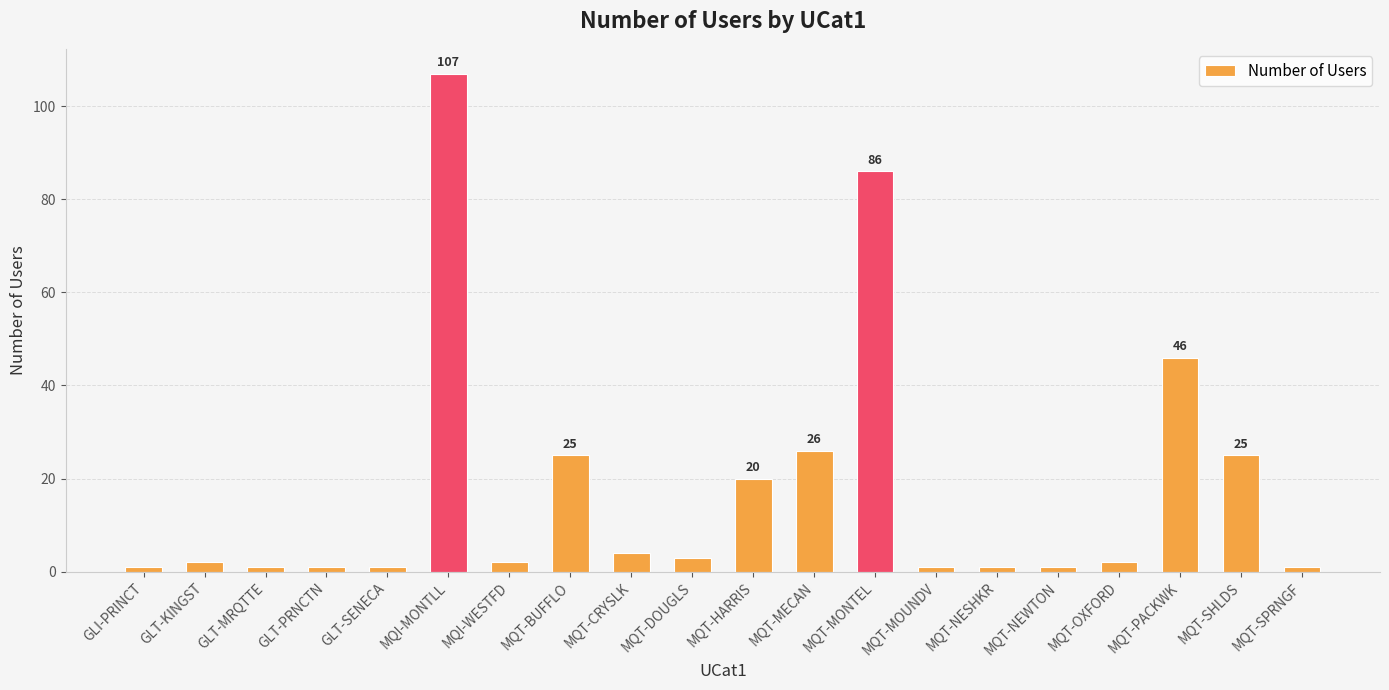

How many series are shown in this chart?

1